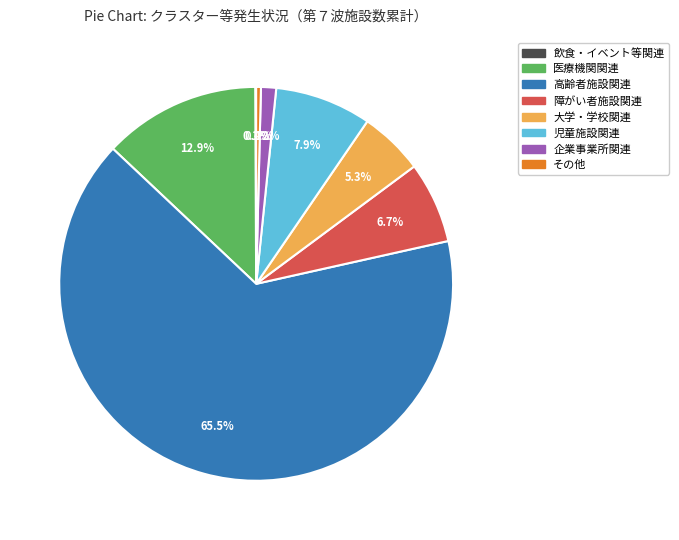

Is 高齢者施設関連 the majority of the pie?

Yes